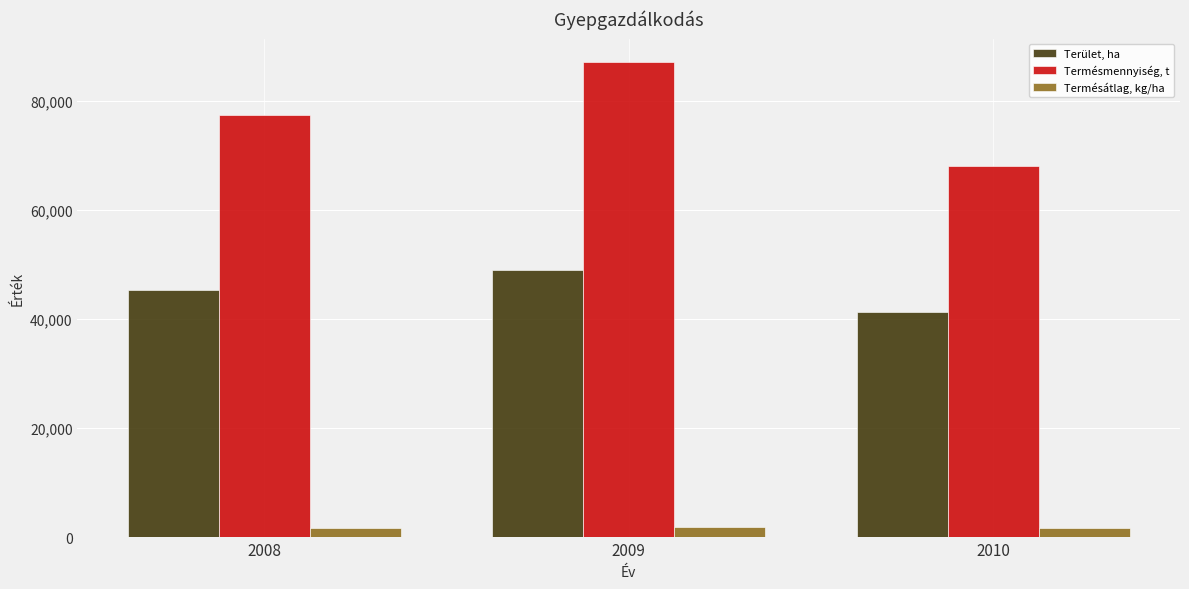

At which category is the sum across all series the highest?

2009